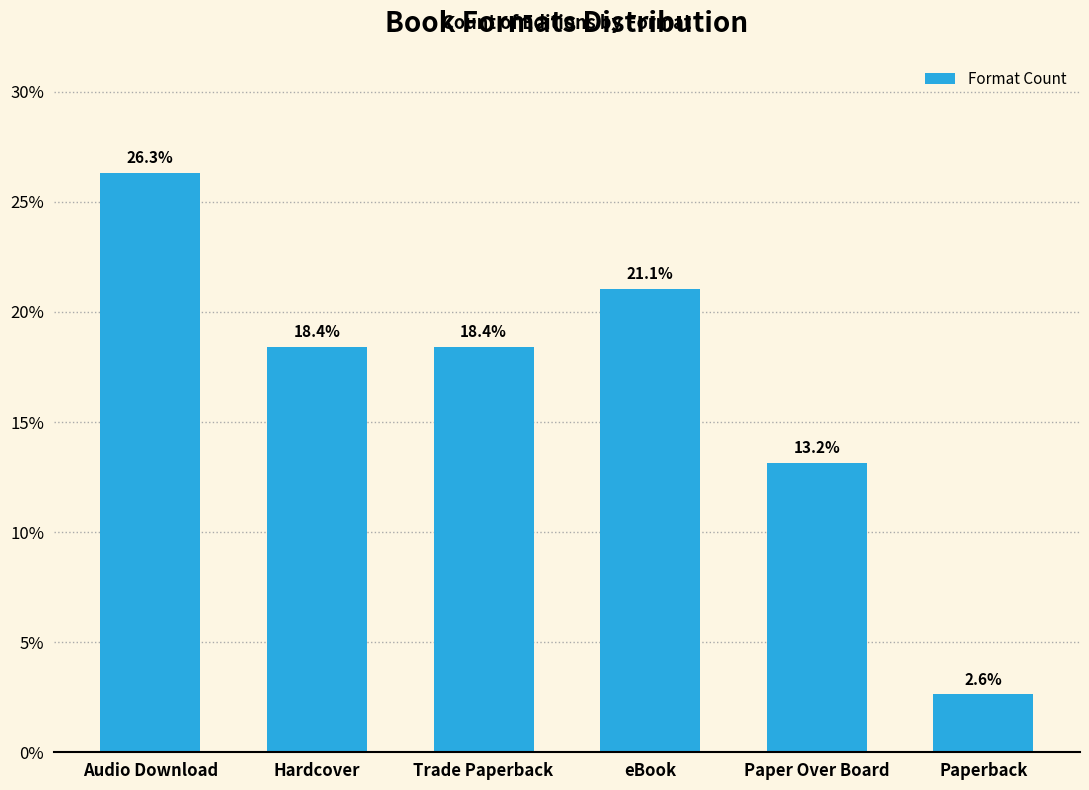

What is the label of the 4th bar from the right?

Trade Paperback